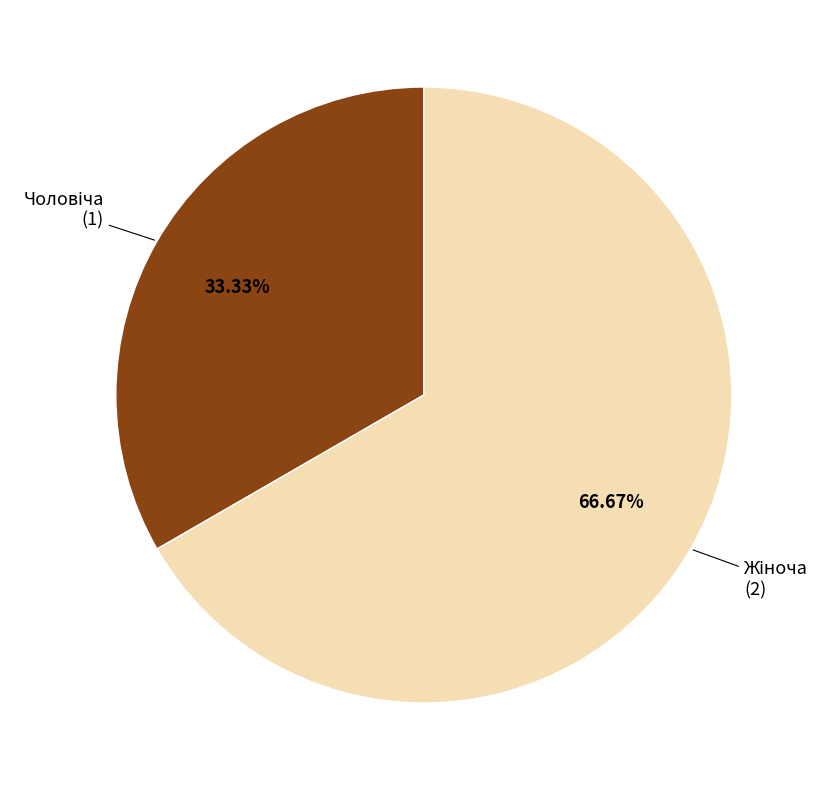

Is there a majority slice in this chart?

Yes